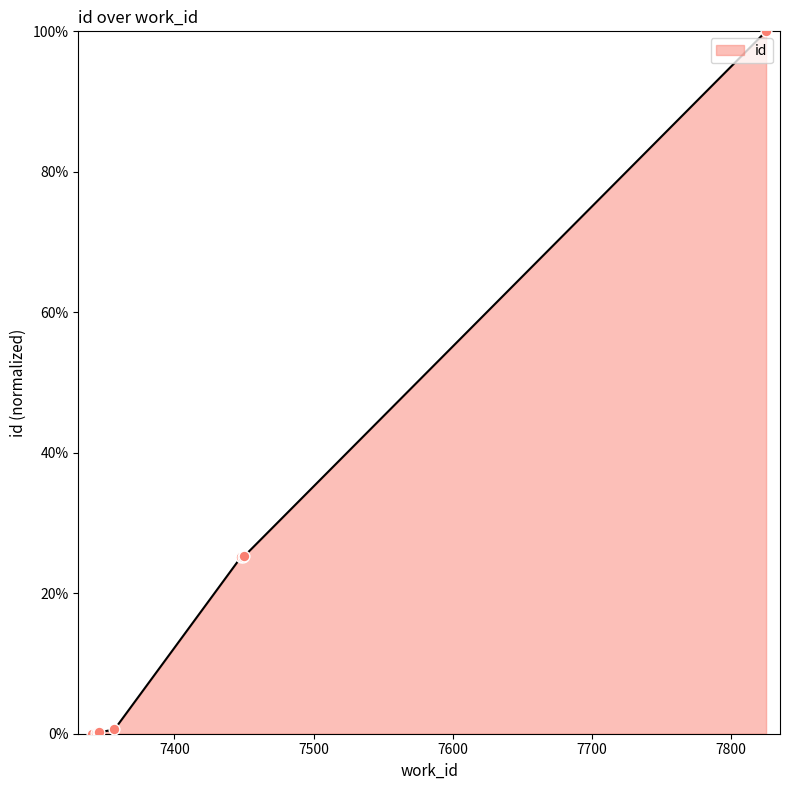

Between 7341 and 7357, which is larger?

7357